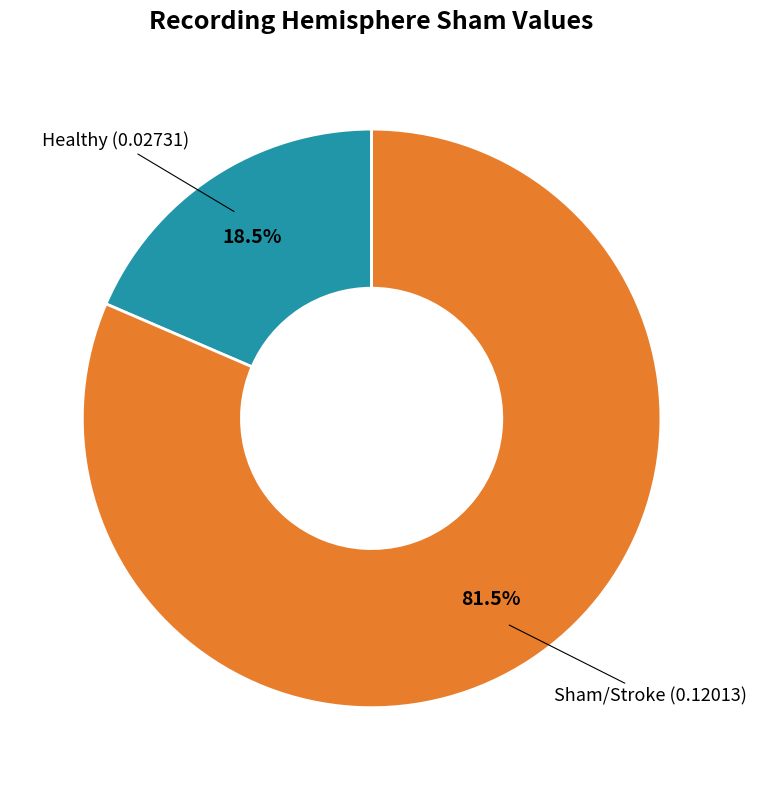

Is there any slice that represents more than half of the pie?

Yes